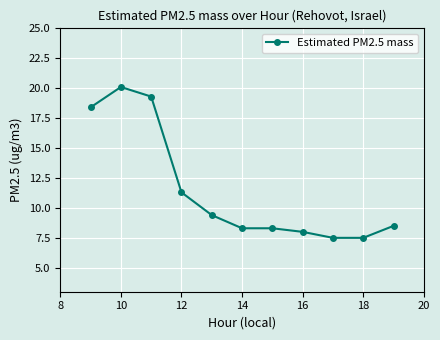

What is the minimum value shown in the chart?

7.5